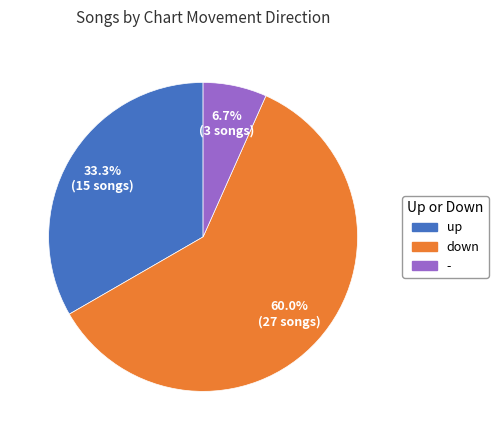

Combined, what portion of the pie is up and down?

93.3%